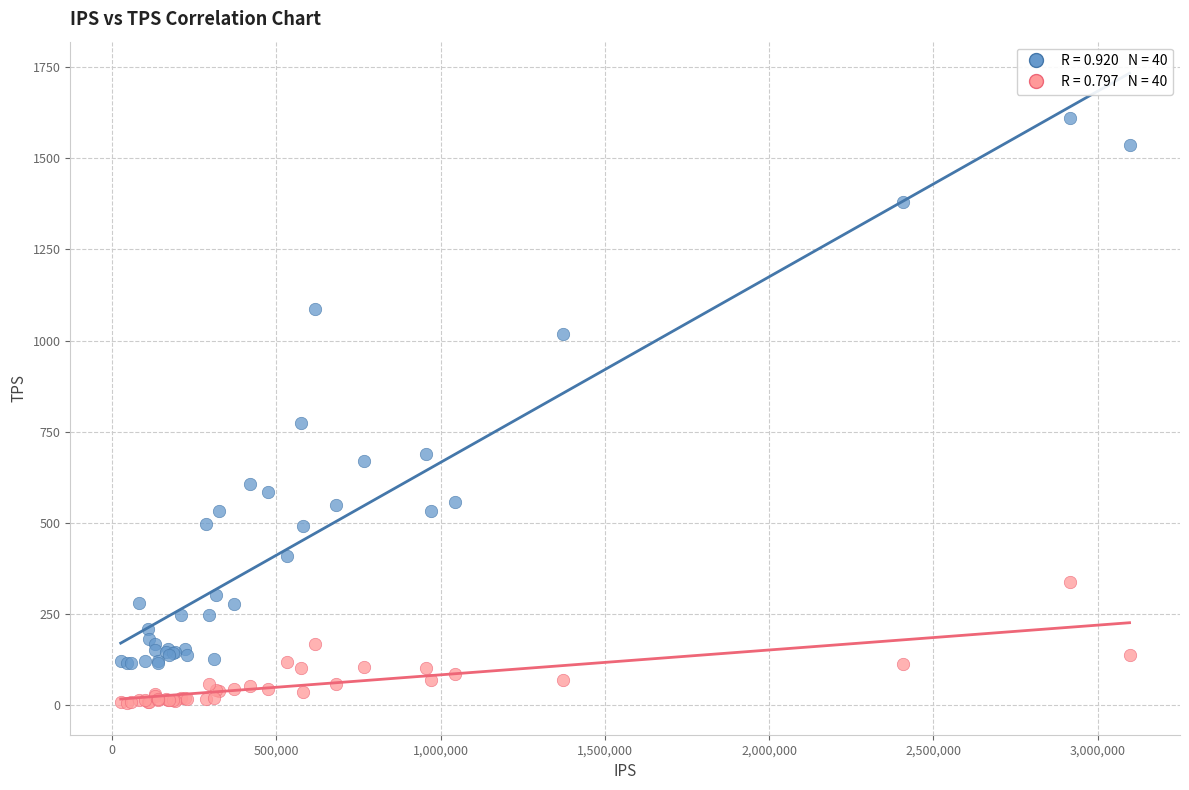

Across all series, what Y value is closest to 807?

773.8